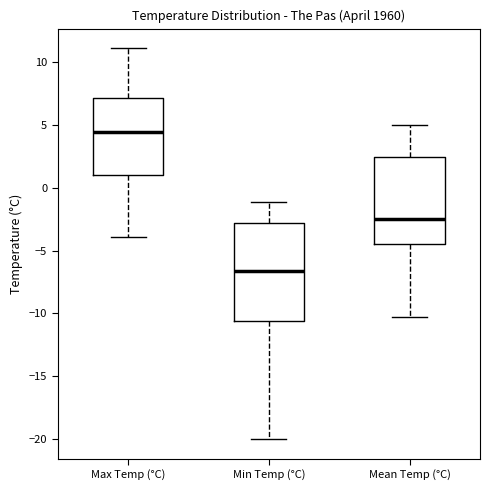

Which box has the highest median line?

Max Temp (°C)